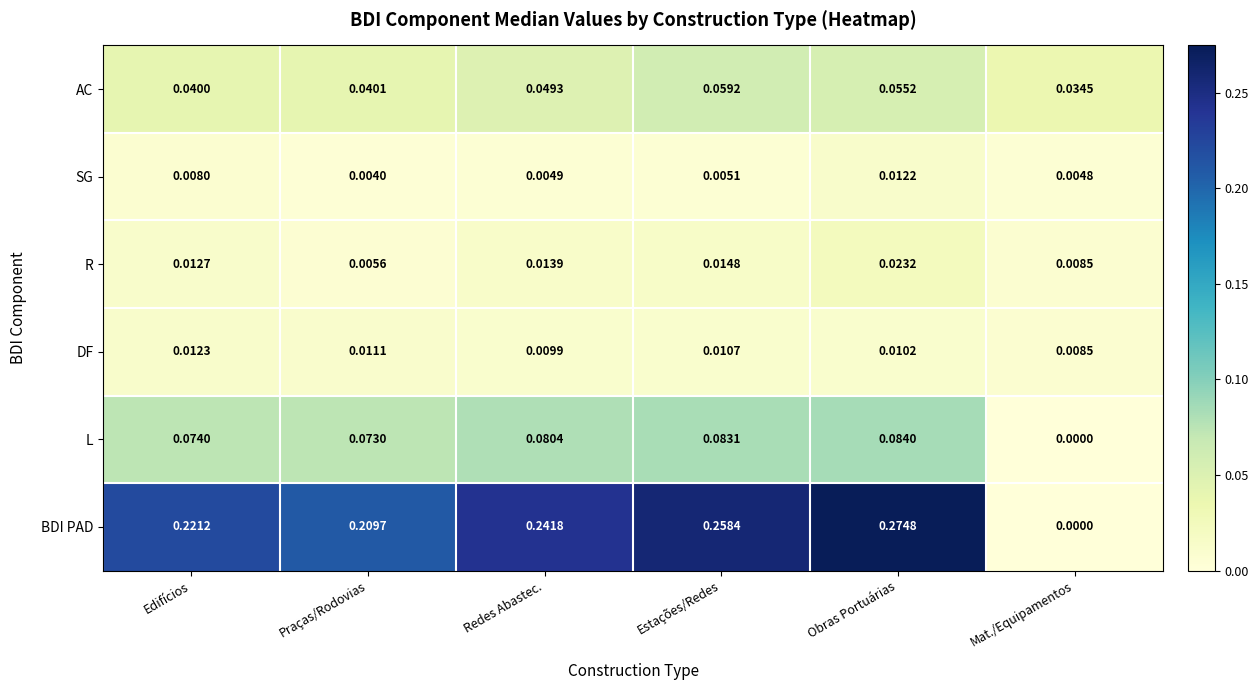

Which series has the largest total across all categories?

BDI PAD